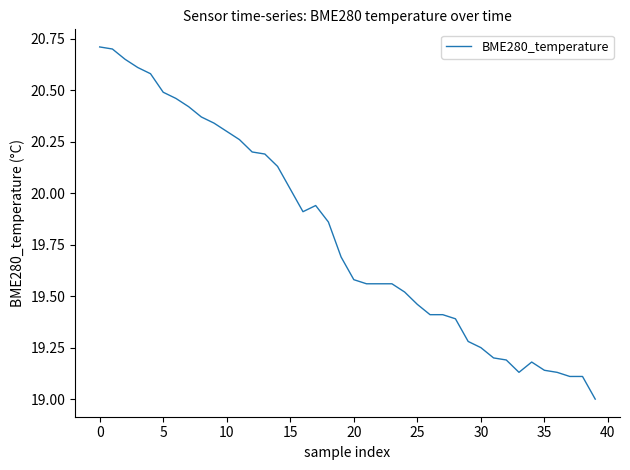

What is the difference between the second highest and second lowest values?

1.6